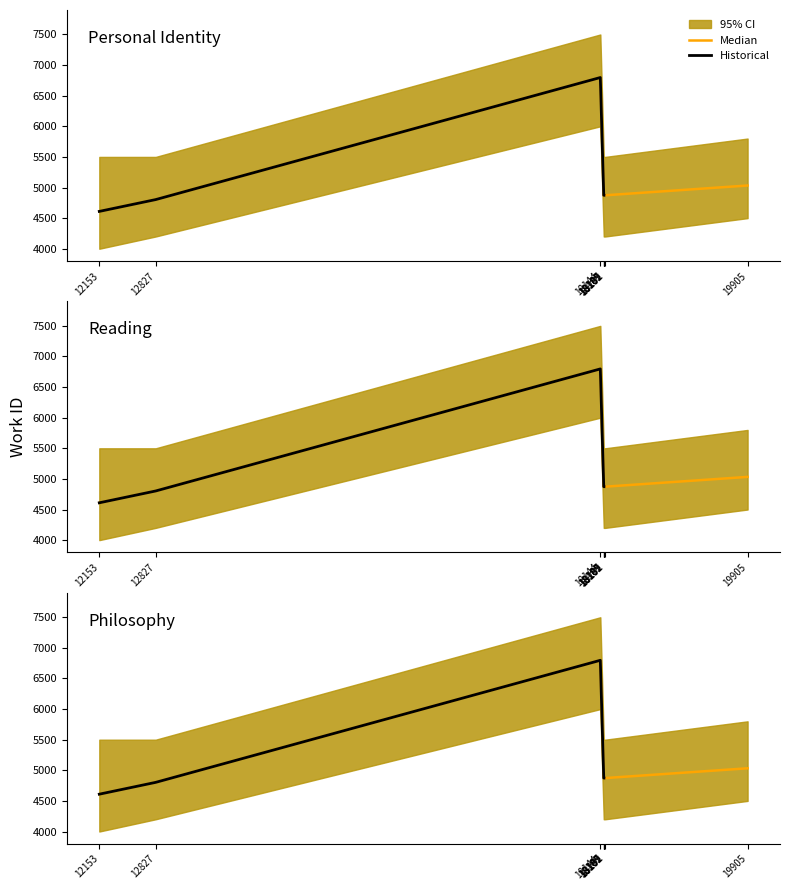

How many points are higher than both their immediate neighbors (excluding endpoints)?

1